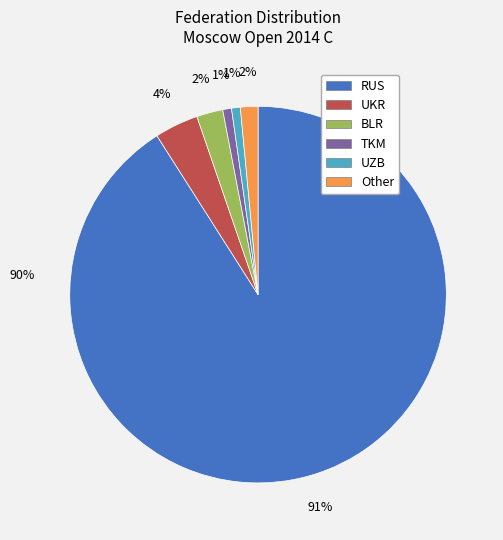

True or false: UZB accounts for 1% of the total.

True